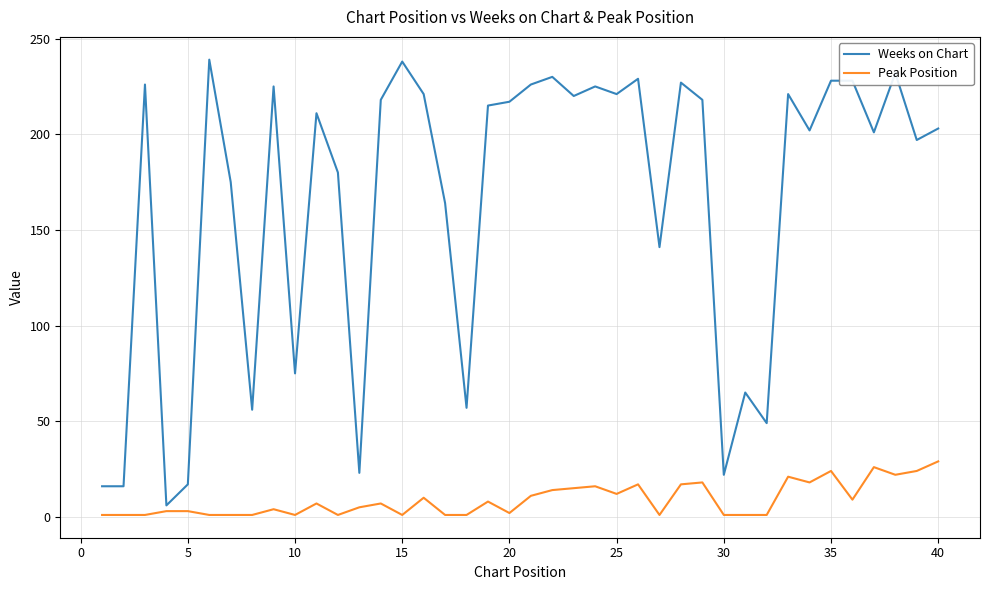

True or false: Weeks on Chart has more than 1 interior local peaks.

True